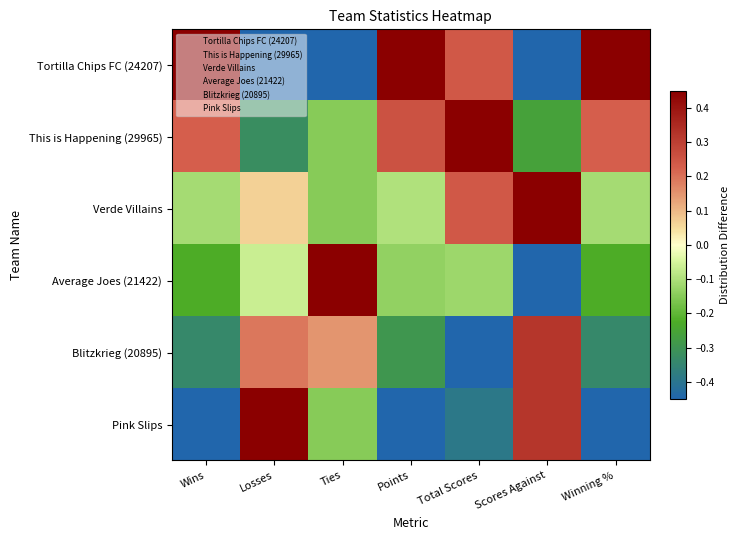

Between Ties and Scores Against, which series saw the biggest shift?

Average Joes (21422)